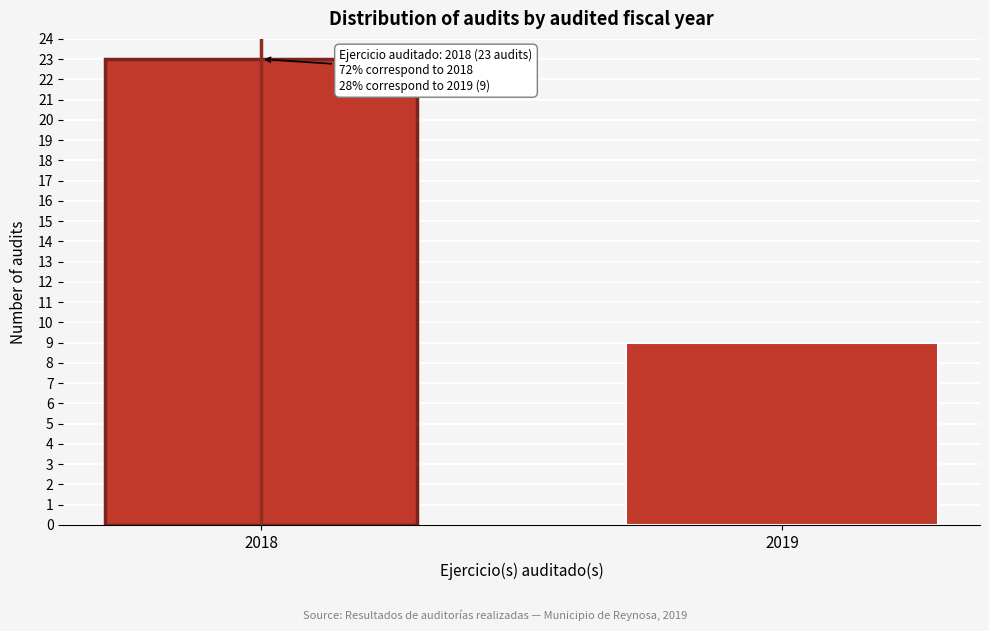

Reading left to right, extract all data points from this chart.

2018=23	2019=9